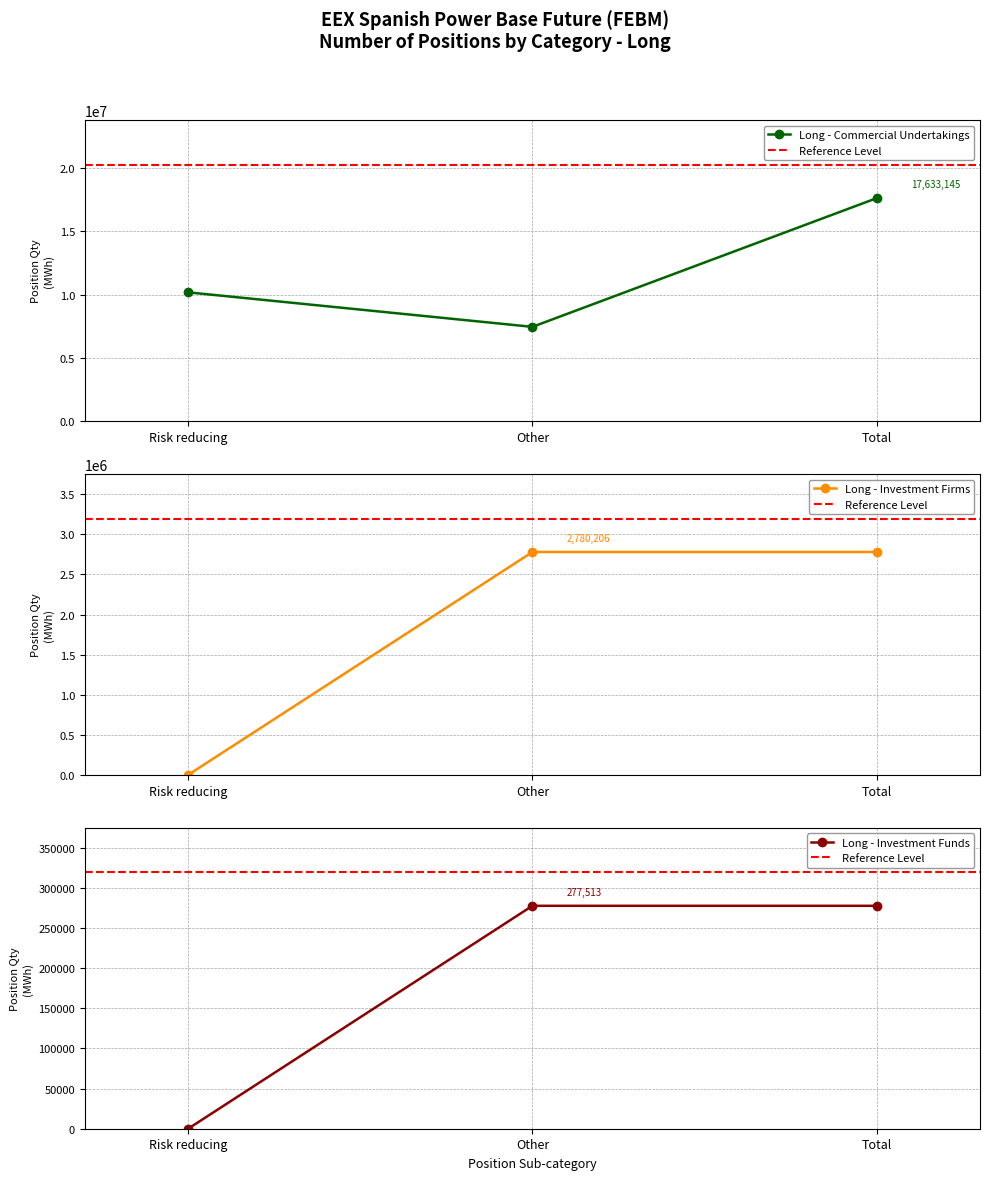

What is the difference between the Long - Investment Funds values at Total and Risk reducing?

277513